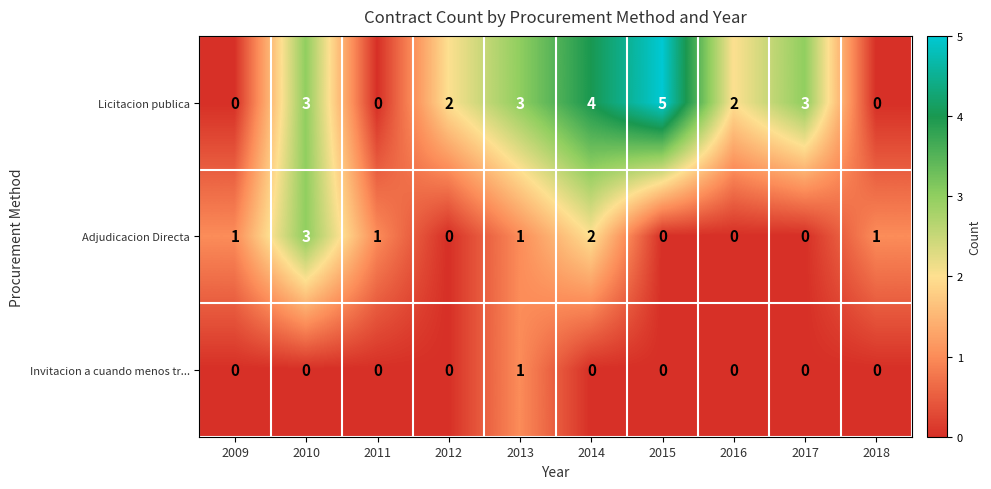

List the series in order of their overall mean, lowest first.

Invitacion a cuando menos tr..., Adjudicacion Directa, Licitacion publica